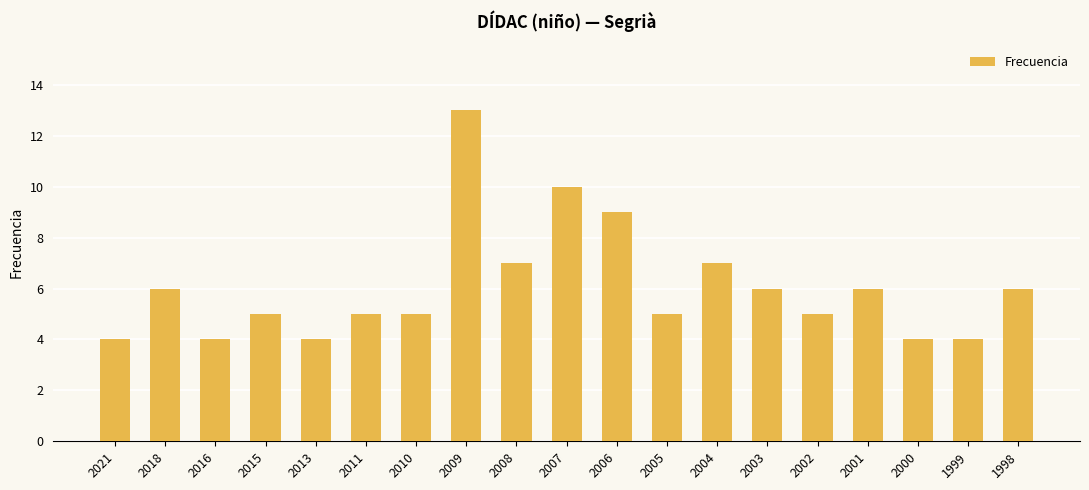

What is the approximate value at 1999?

4